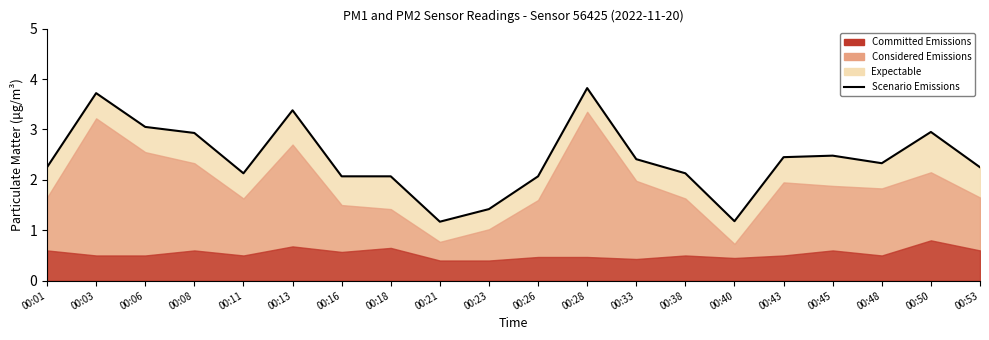

What is the sum of the values at 00:21 and 00:01?

3.4